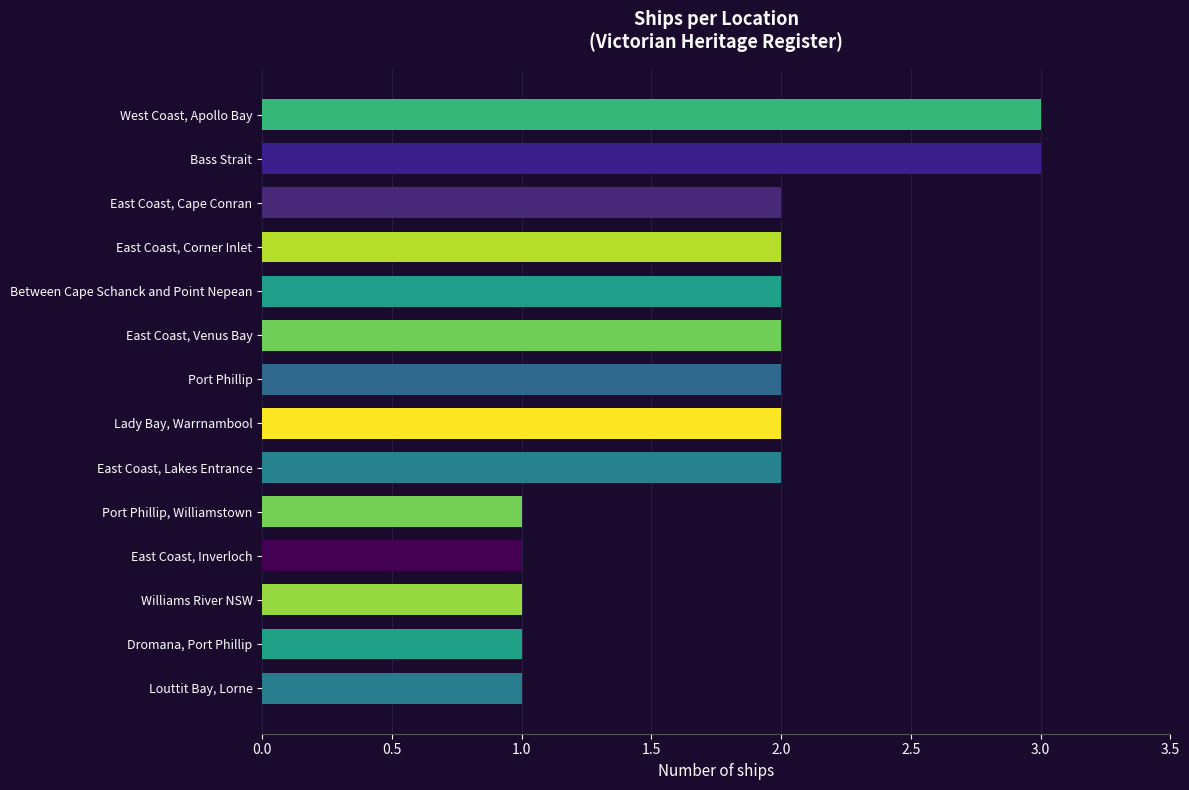

Does the chart contain any negative values?

No